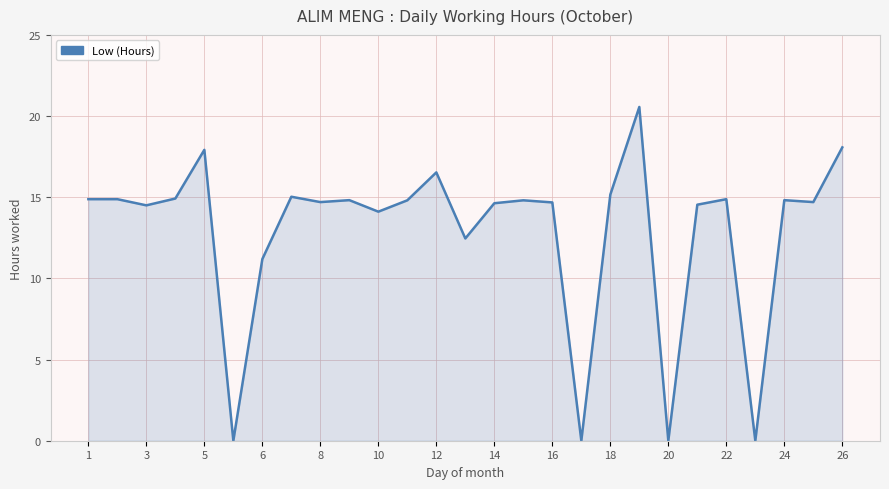

What is the maximum value shown in the chart?

20.6